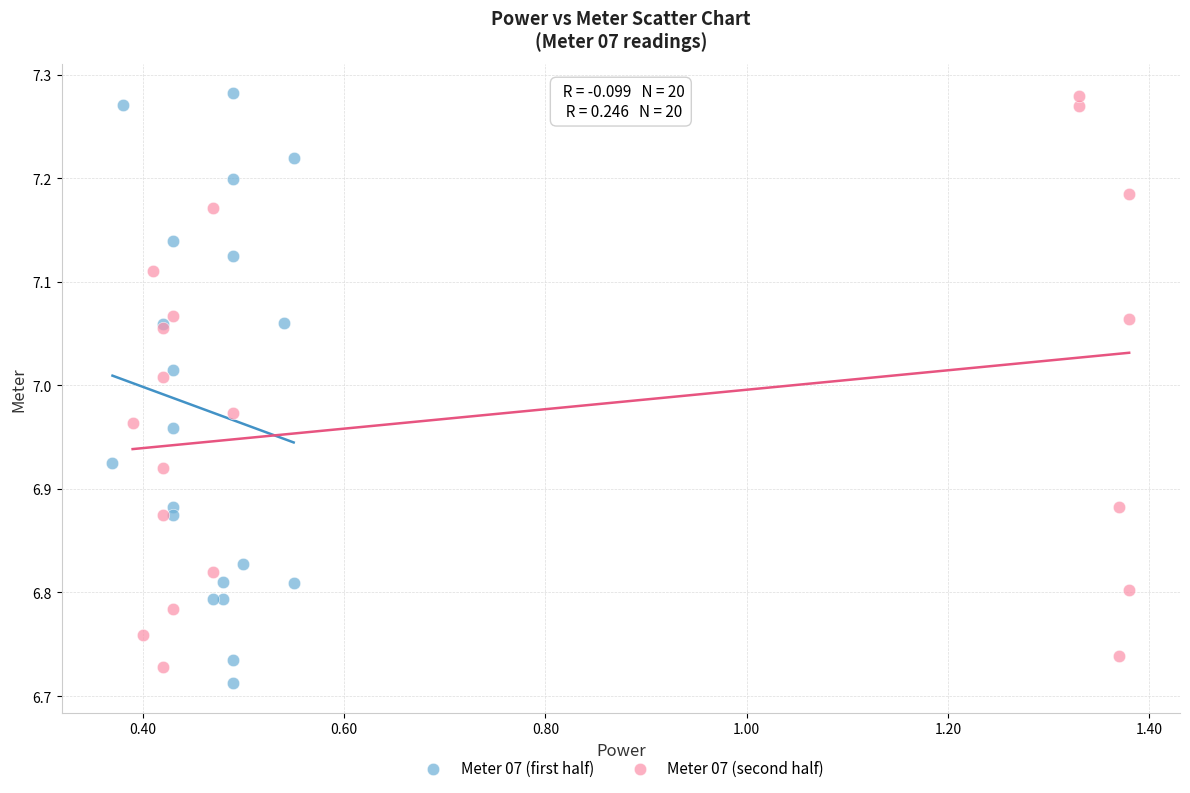

What are all the series names shown in the legend?

Meter 07 (first half), Meter 07 (second half)